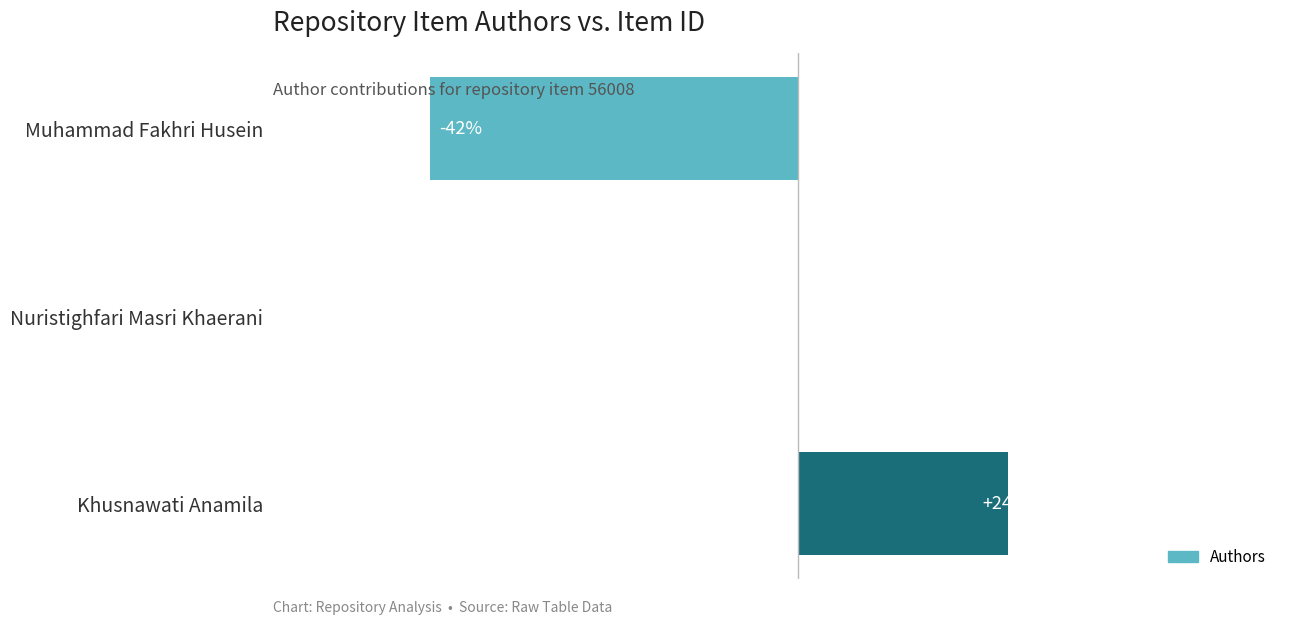

Where is the data nearest to the value -9?

Nuristighfari Masri Khaerani